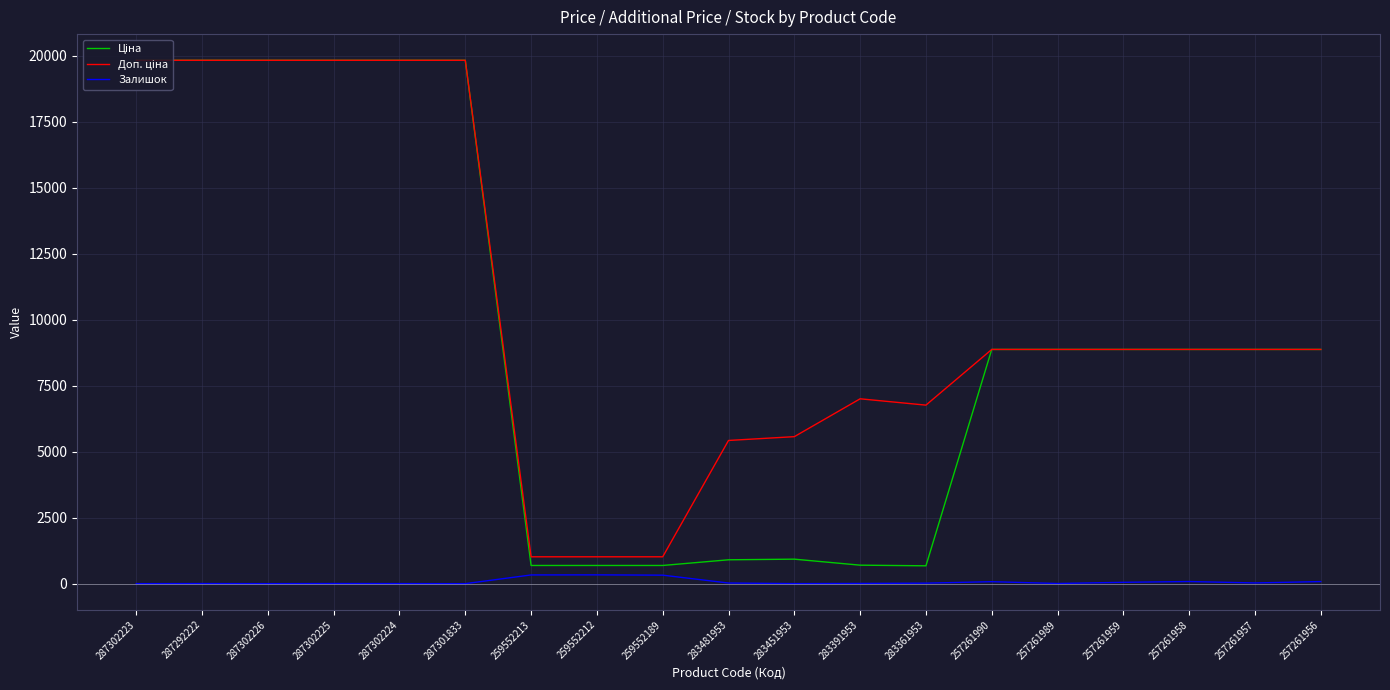

What is the maximum value shown in the chart?

19831.1